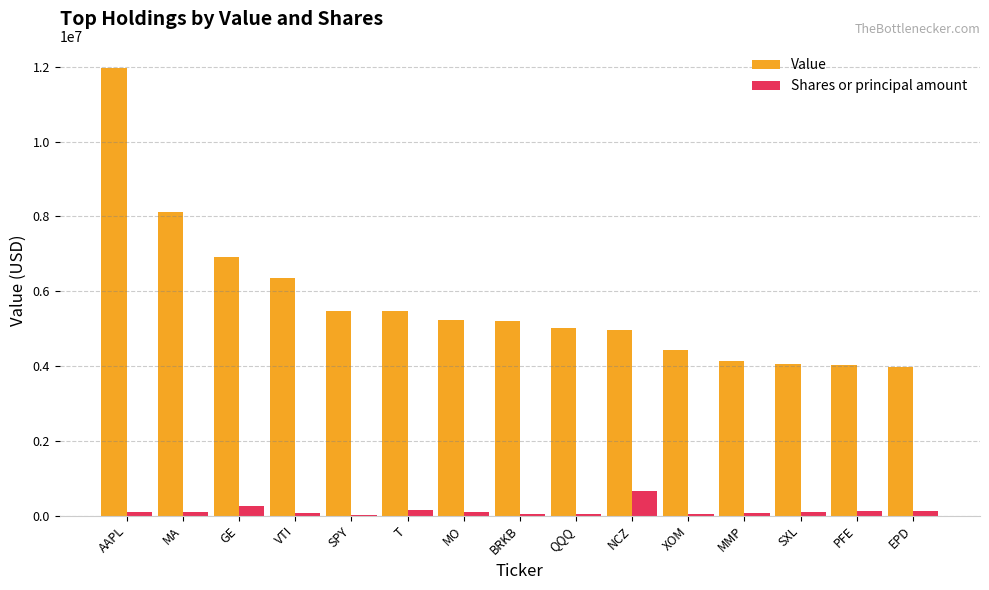

What is the average value of the Shares or principal amount series?

133939